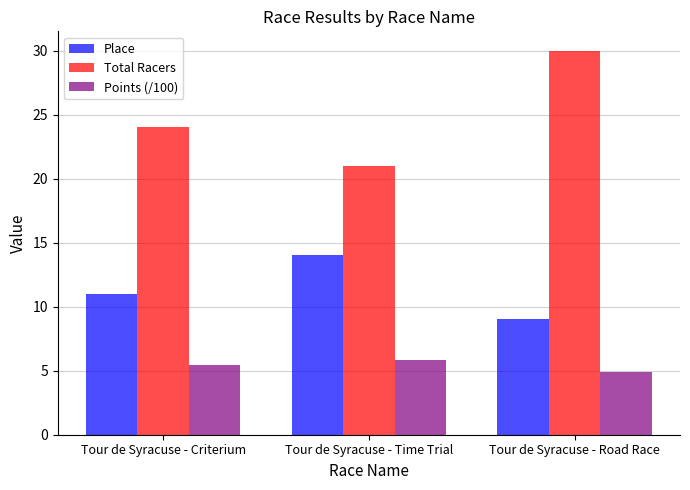

Where is Points (/100) nearest to the value 5?

Tour de Syracuse - Road Race